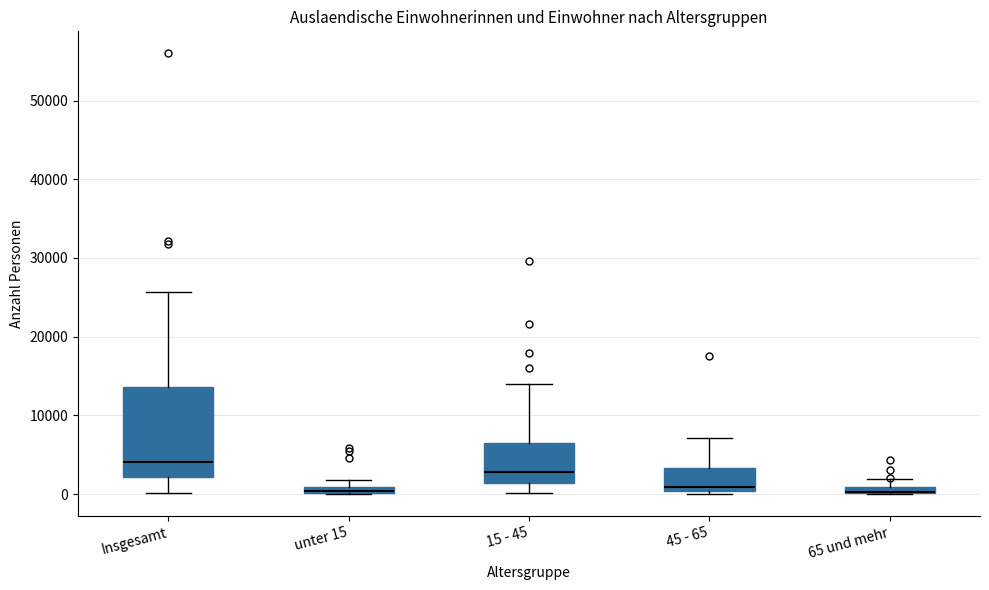

Which box is the tallest, from its lower edge to its upper edge?

Insgesamt